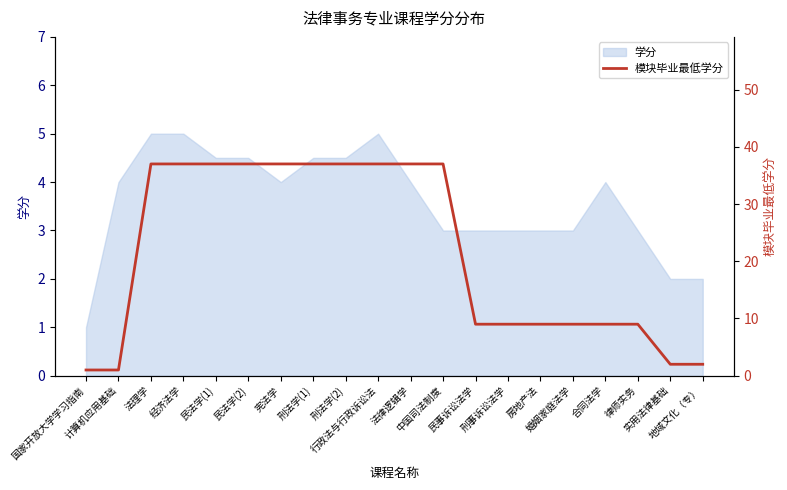

At which category does the chart reach its peak across all series?

法理学